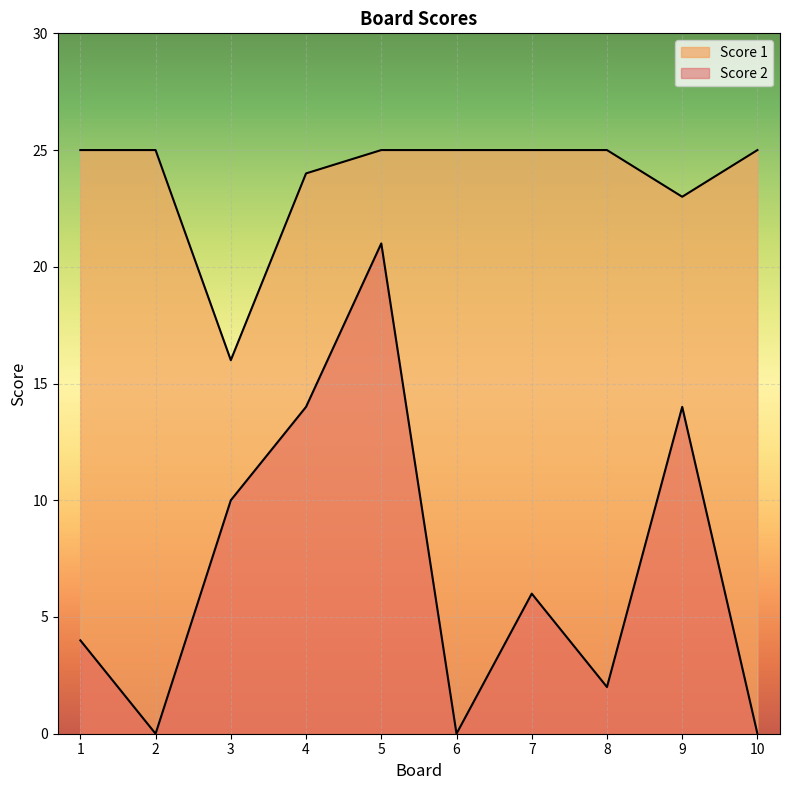

Reading left to right, what are all the values shown in this chart?

Score 2: 1=4	2=0	3=10	4=14	5=21	6=0	7=6	8=2	9=14	10=0
Score 1: 1=25	2=25	3=16	4=24	5=25	6=25	7=25	8=25	9=23	10=25